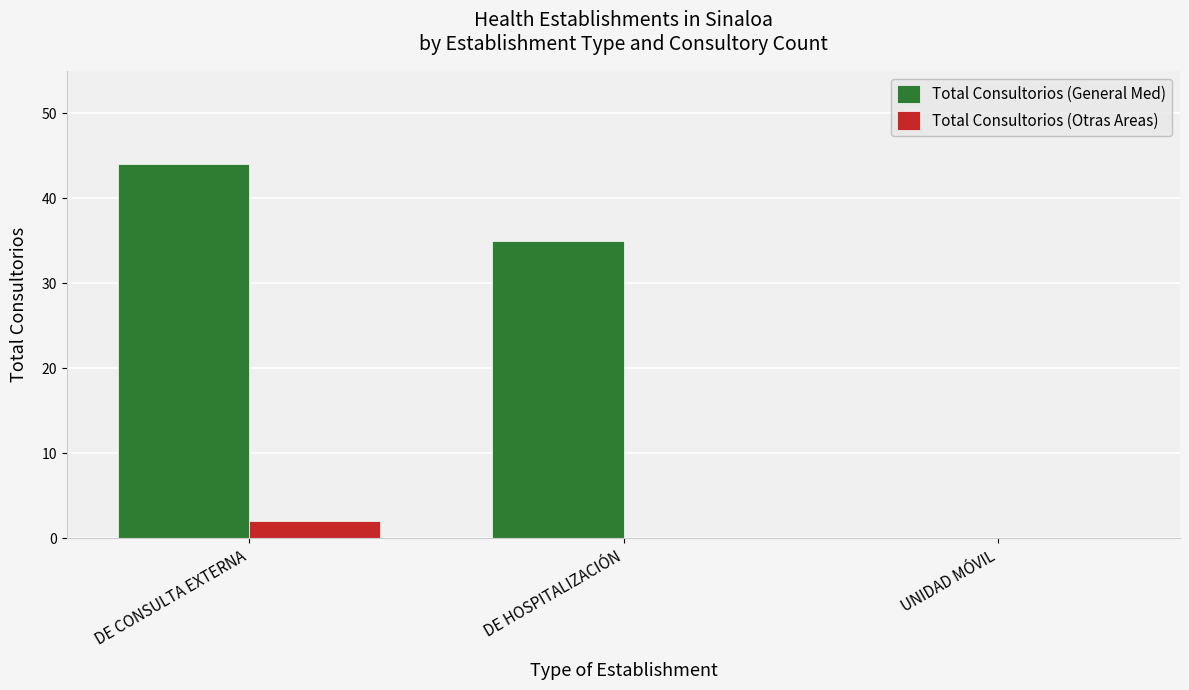

What is the maximum value shown in the chart?

44